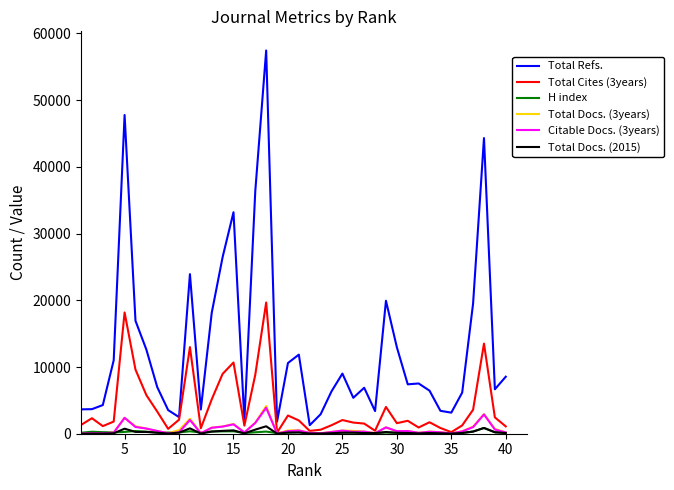

Which series has the largest total across all categories?

Total Refs.